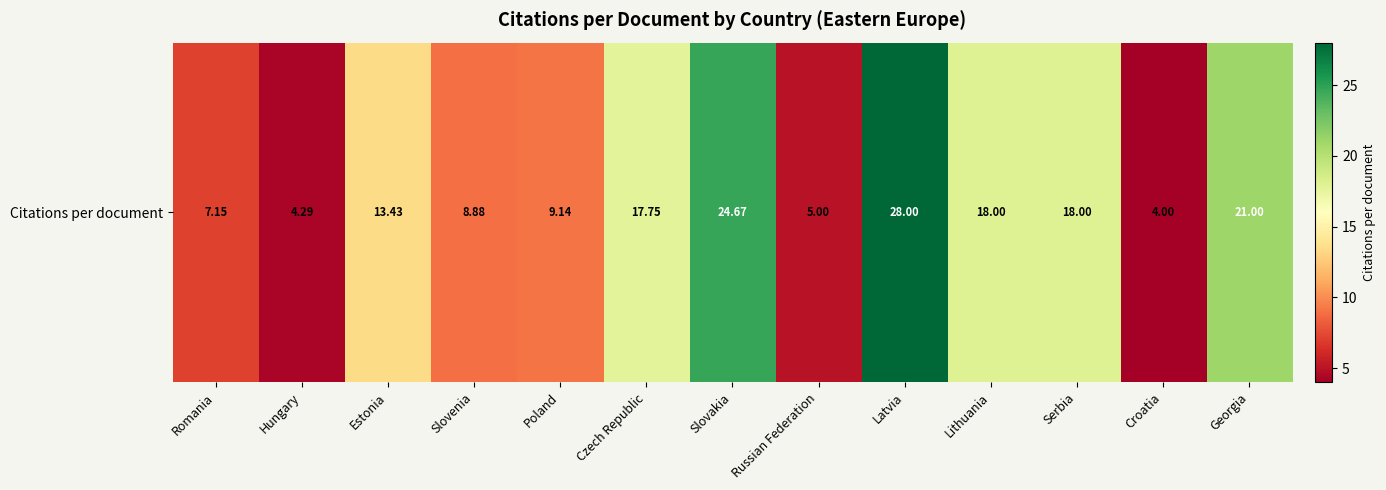

True or false: the data shows 12.5 at Slovenia.

False